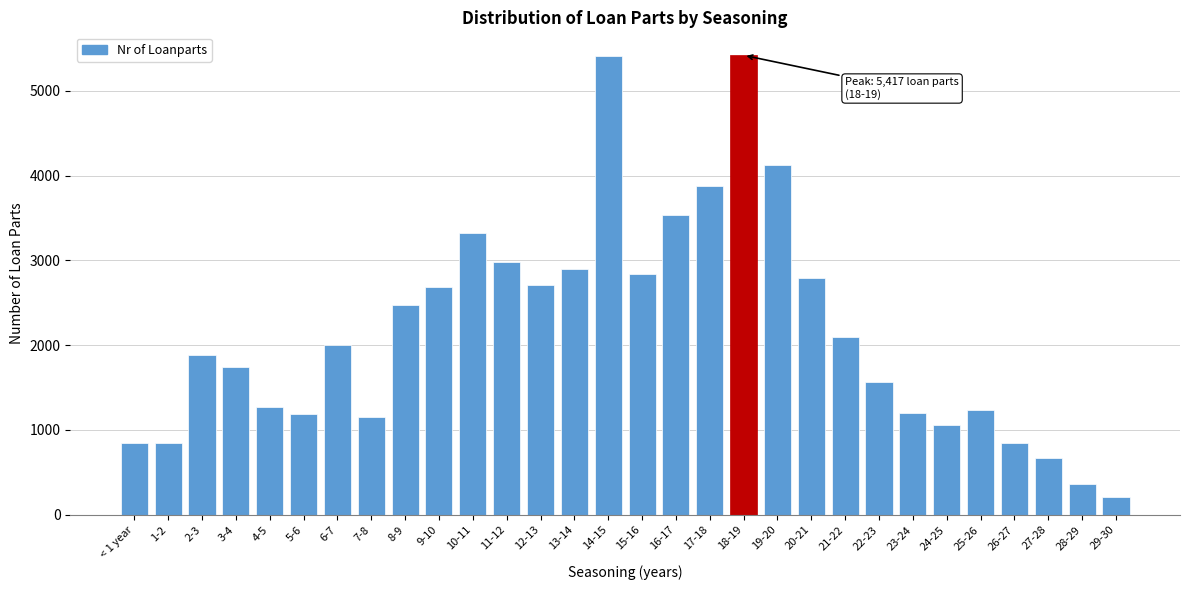

The value at 13-14 is 3887. True or false?

False